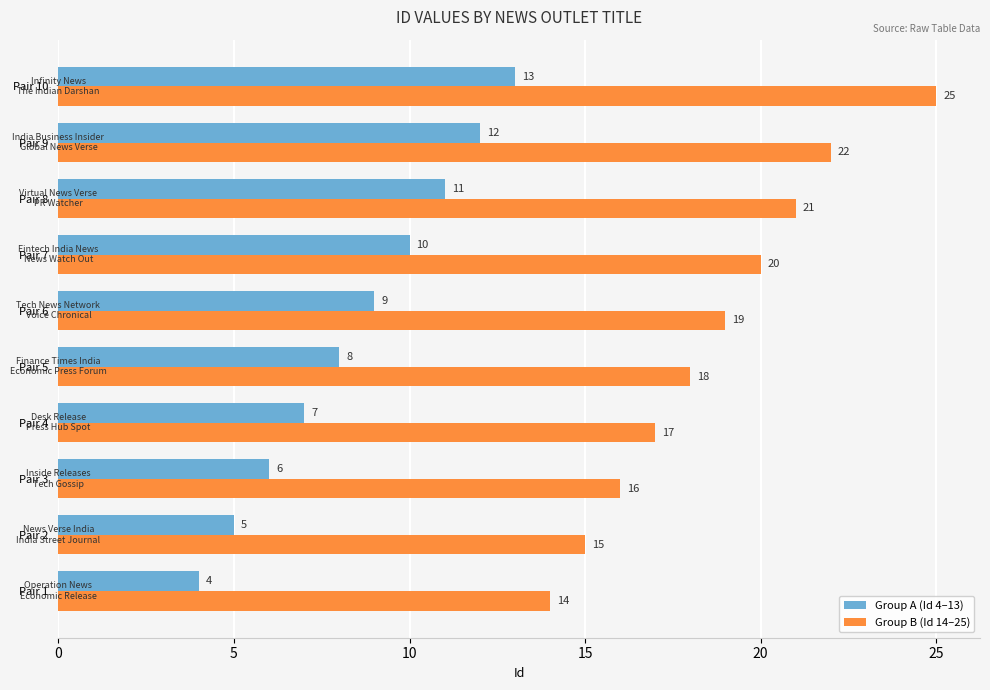

What are all the series names shown in the legend?

Group A (Id 4–13), Group B (Id 14–25)